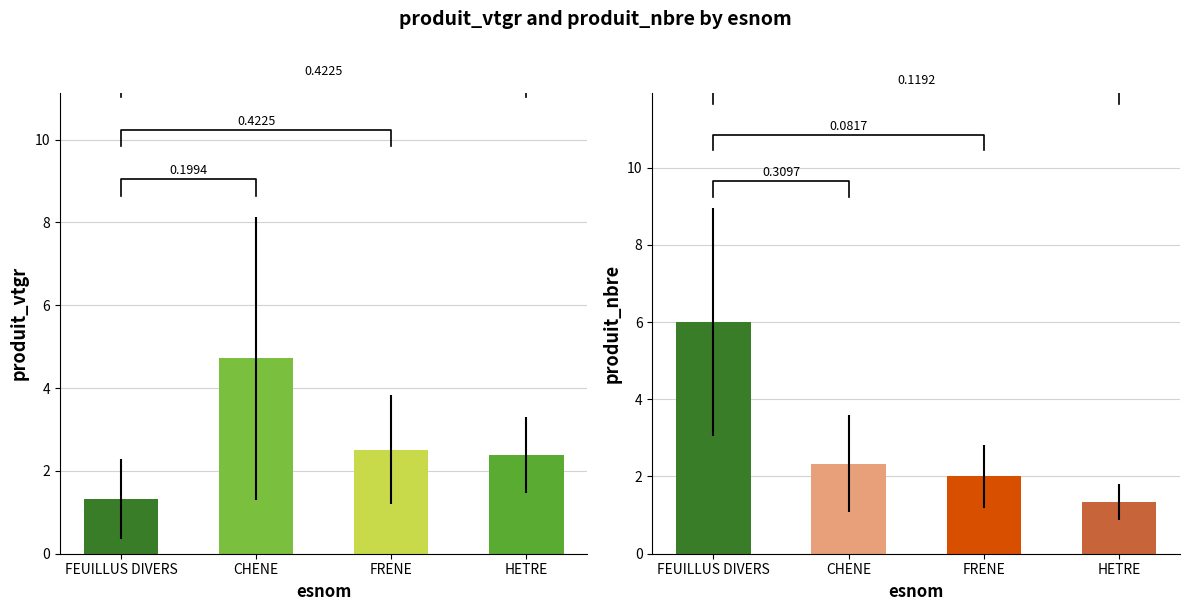

What is the sum of all produit_vtgr values?

10.9